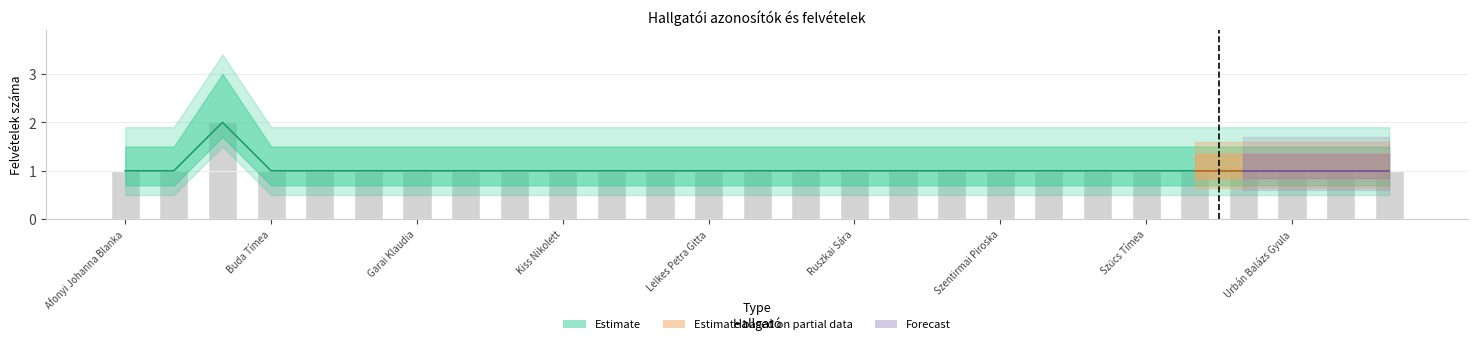

True or false: Évfolyam has a value of 1 at Kiss Nikolett.

True